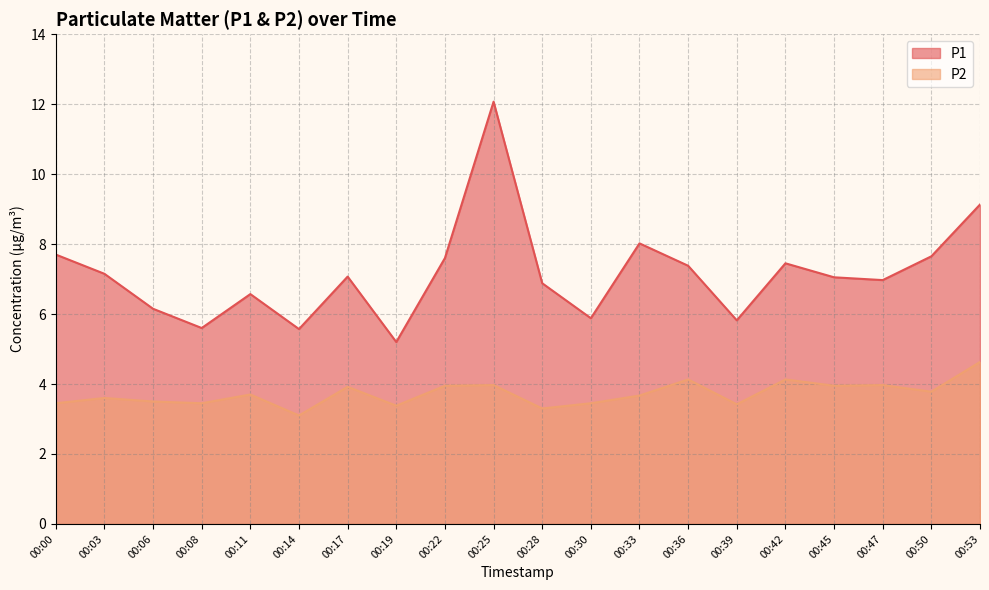

What is the sum of the P2 values at 00:36 and 00:25?

8.1